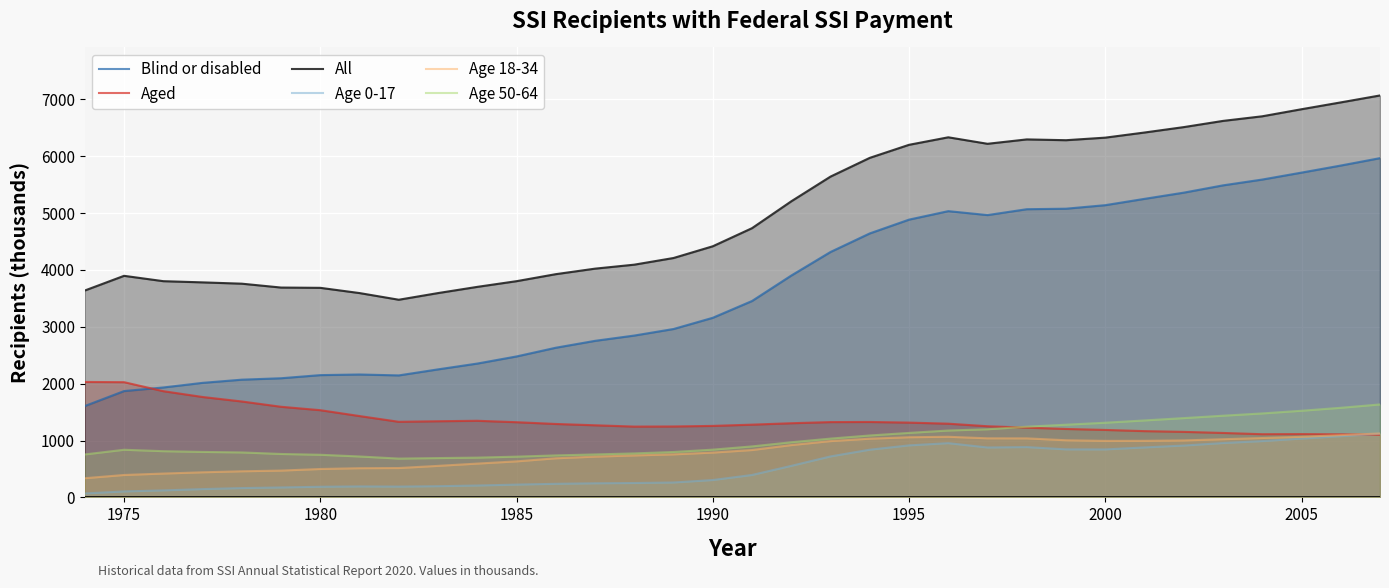

After their last crossing, which series has the higher values: Age 18-34 or Aged?

Age 18-34